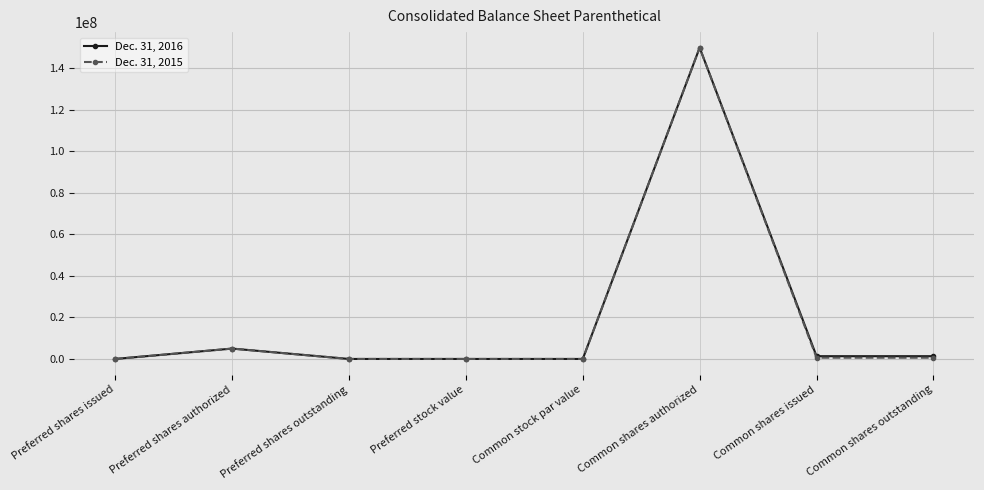

The Dec. 31, 2015 series shows 602421.0 at Common shares outstanding. True or false?

True